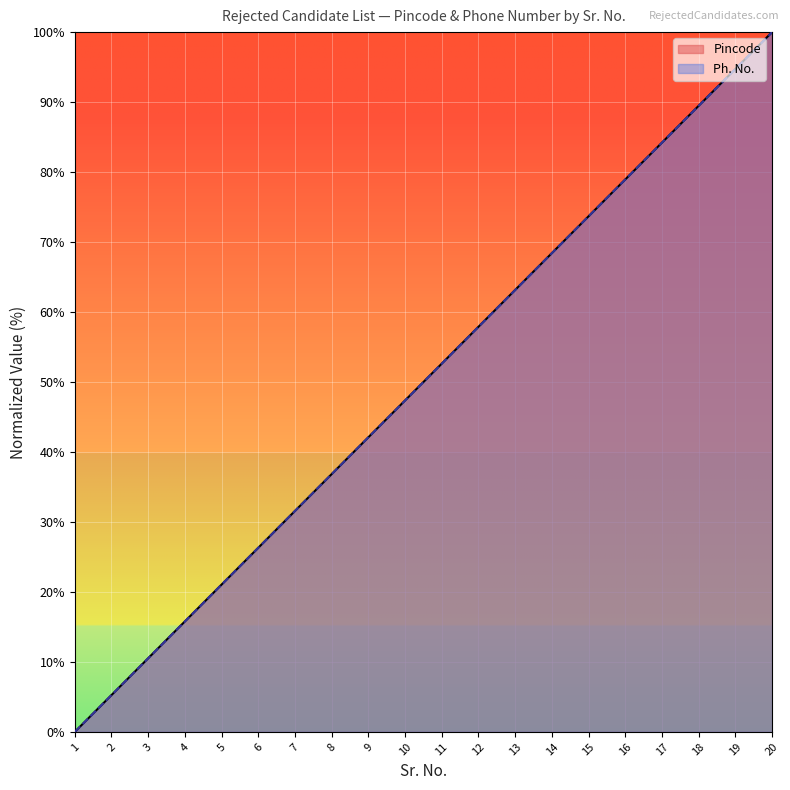

True or false: Pincode and Ph. No. intersect in this chart.

False